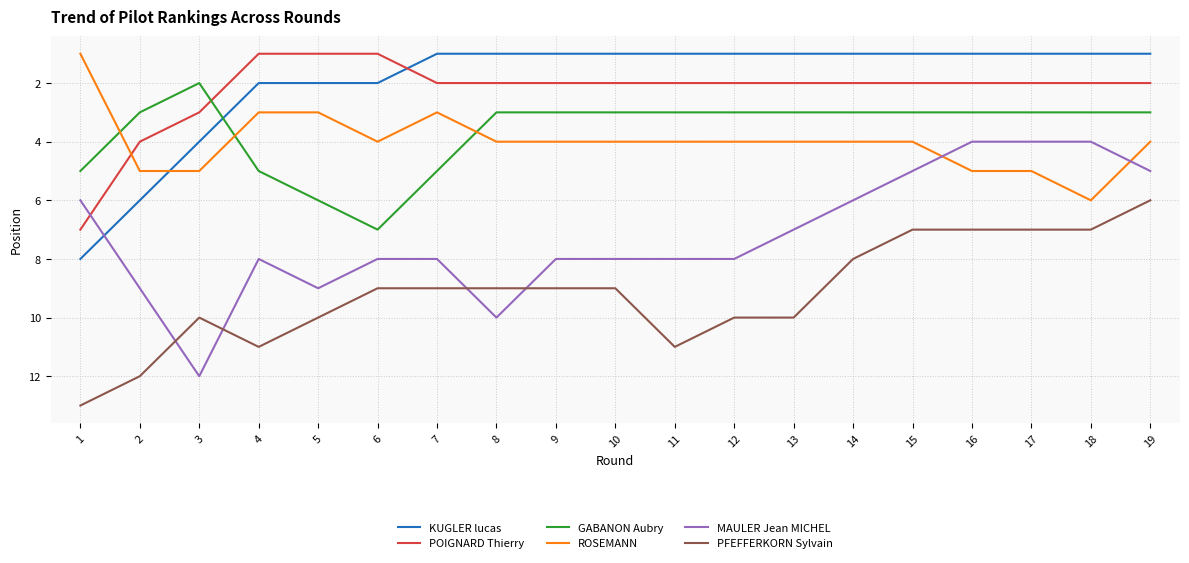

Which series ends up on top after the final intersection of ROSEMANN and POIGNARD Thierry?

ROSEMANN